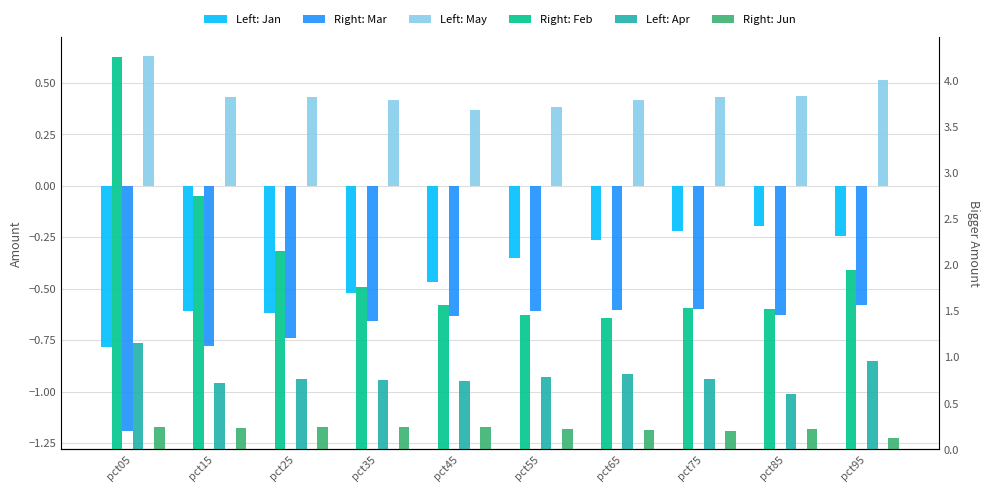

What is the total value across all series at pct25?

2.2